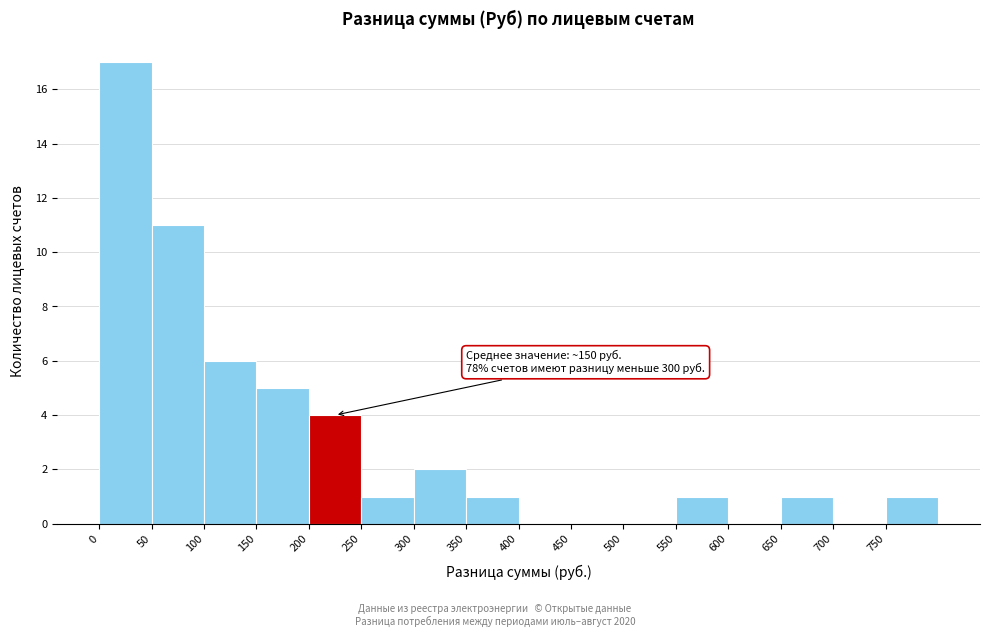

Which range on the x-axis has the tallest bar?

0 to 50